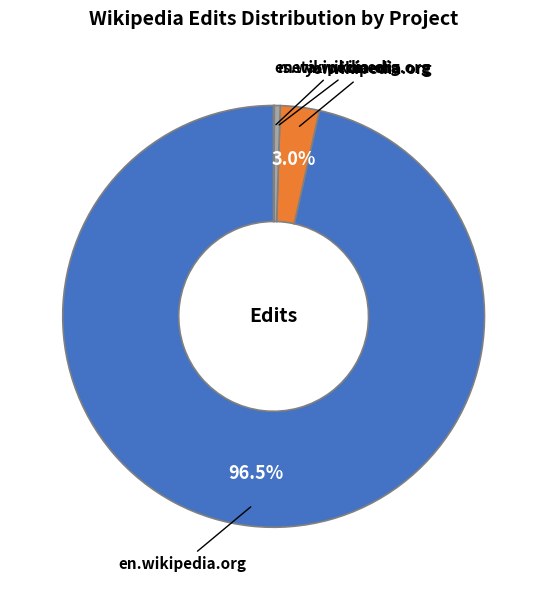

Which category has the biggest portion of the pie?

en.wikipedia.org